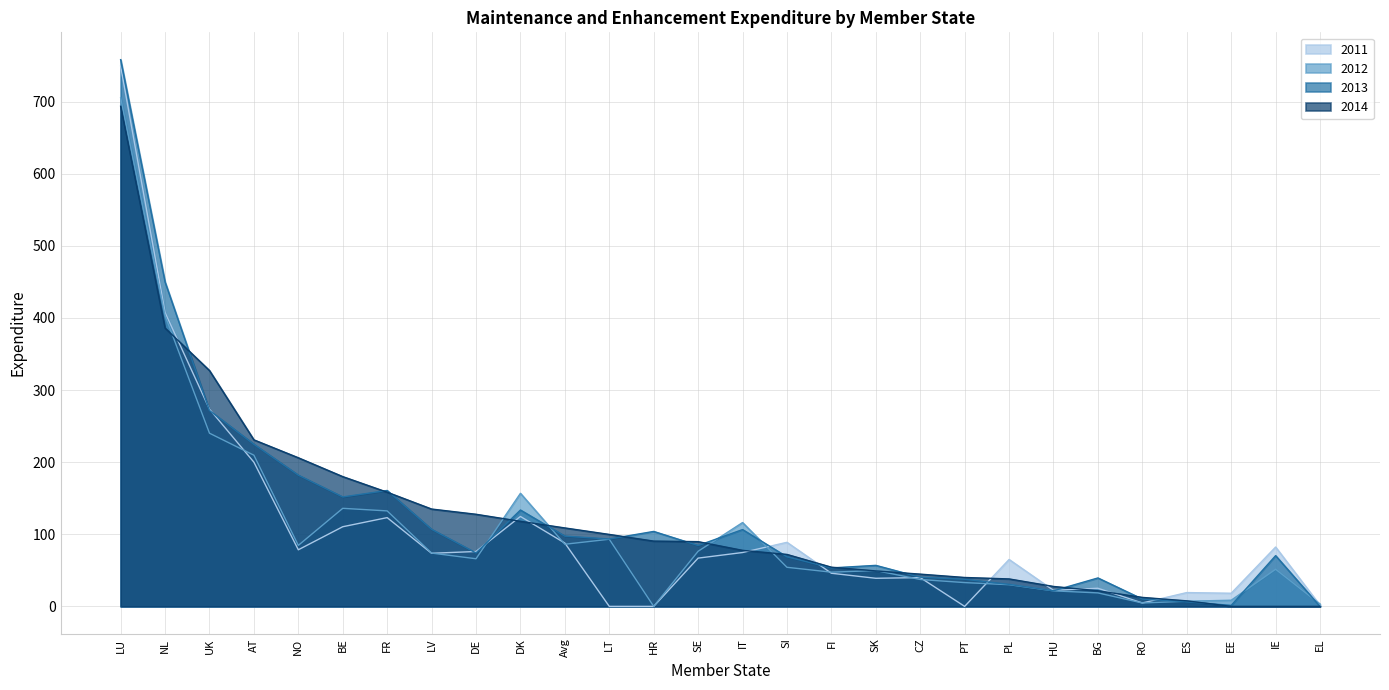

How many positive values does the 2014 series have?

25